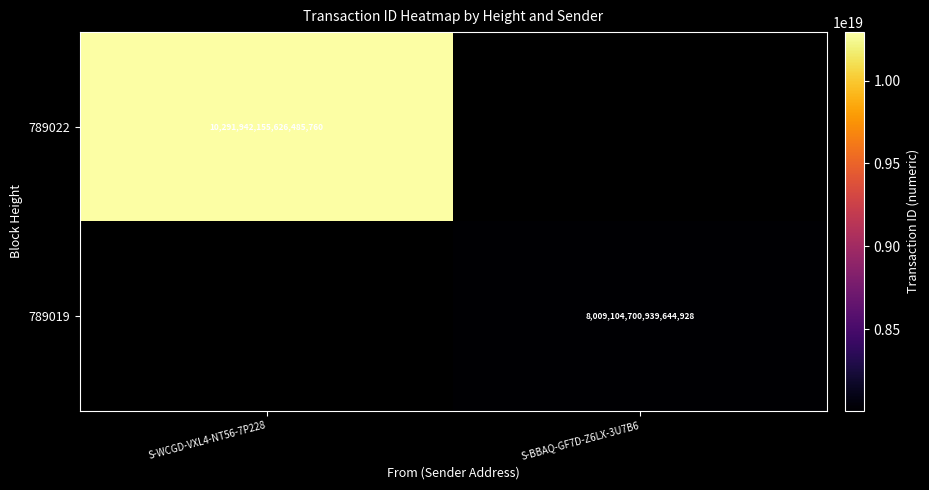

The value of 789022 at S-WCGD-VXL4-NT56-7P228 is 3838779572401573376. True or false?

False